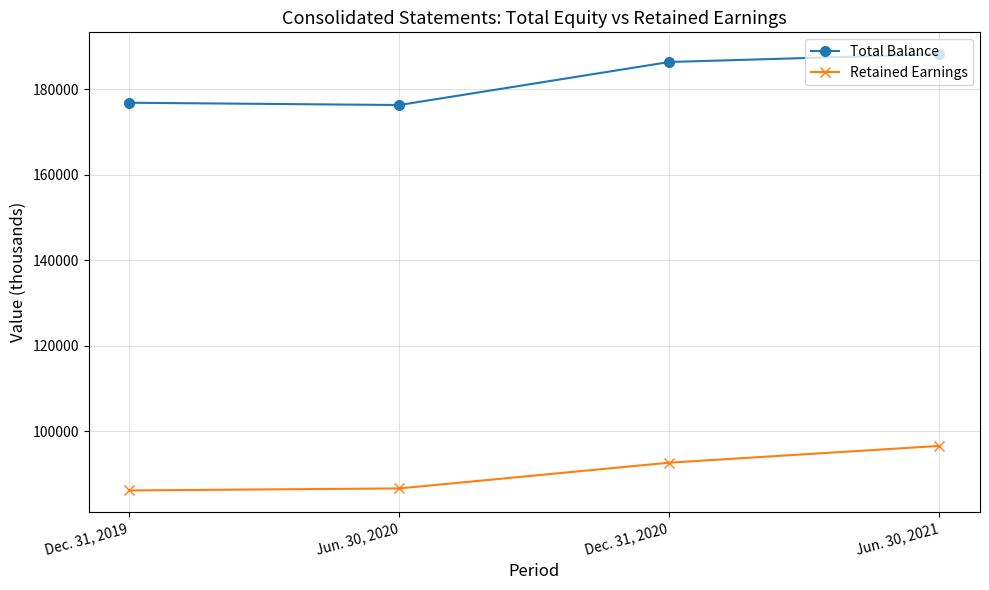

Where is Total Balance nearest to the value 182265?

Dec. 31, 2020